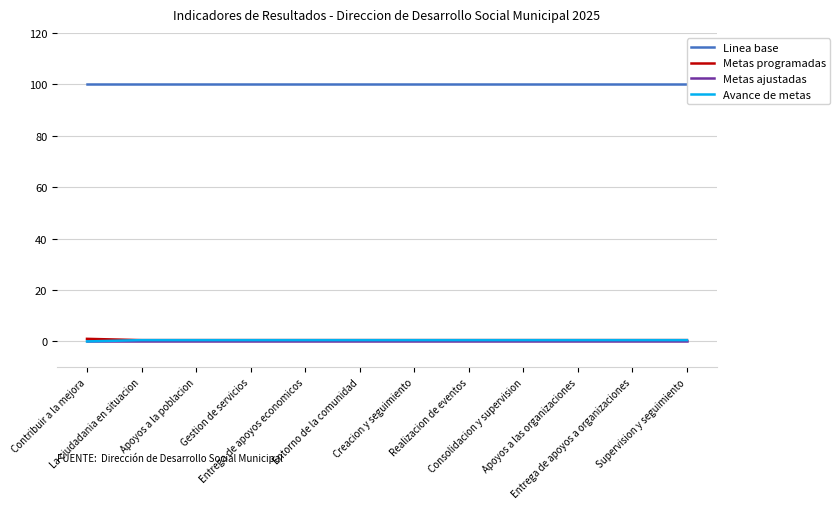

True or false: Linea base and Avance de metas cross at least once.

False